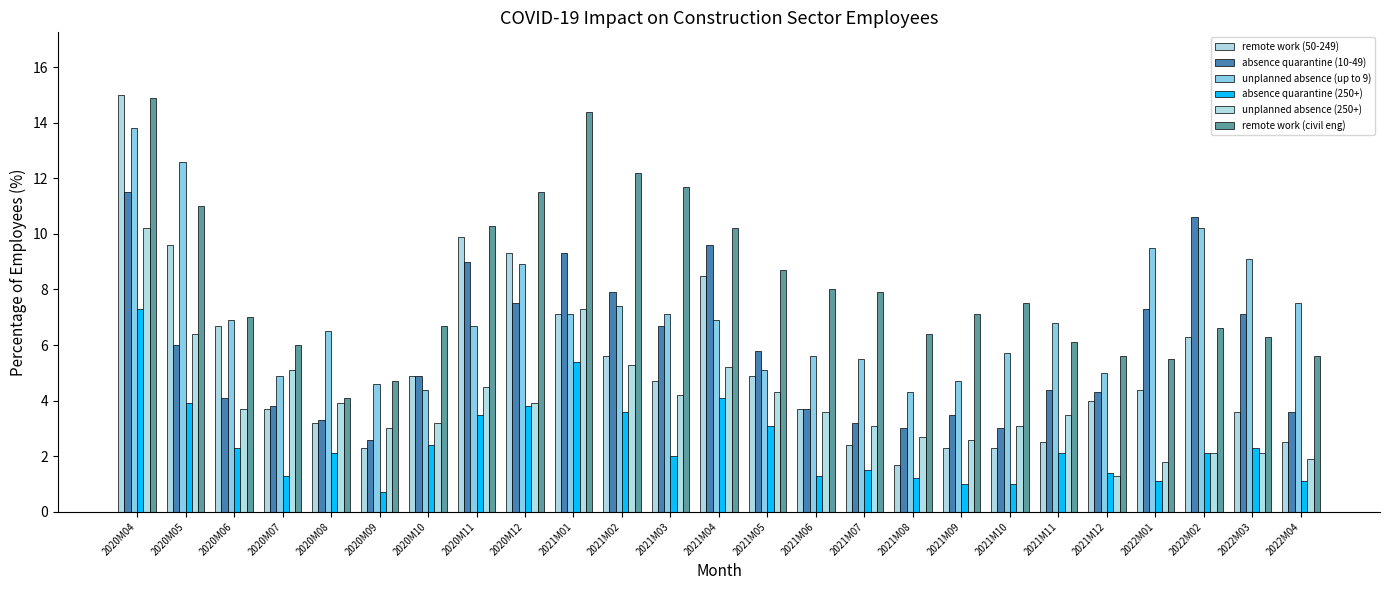

The value of remote work (civil eng) at 2021M08 is 9.9. True or false?

False